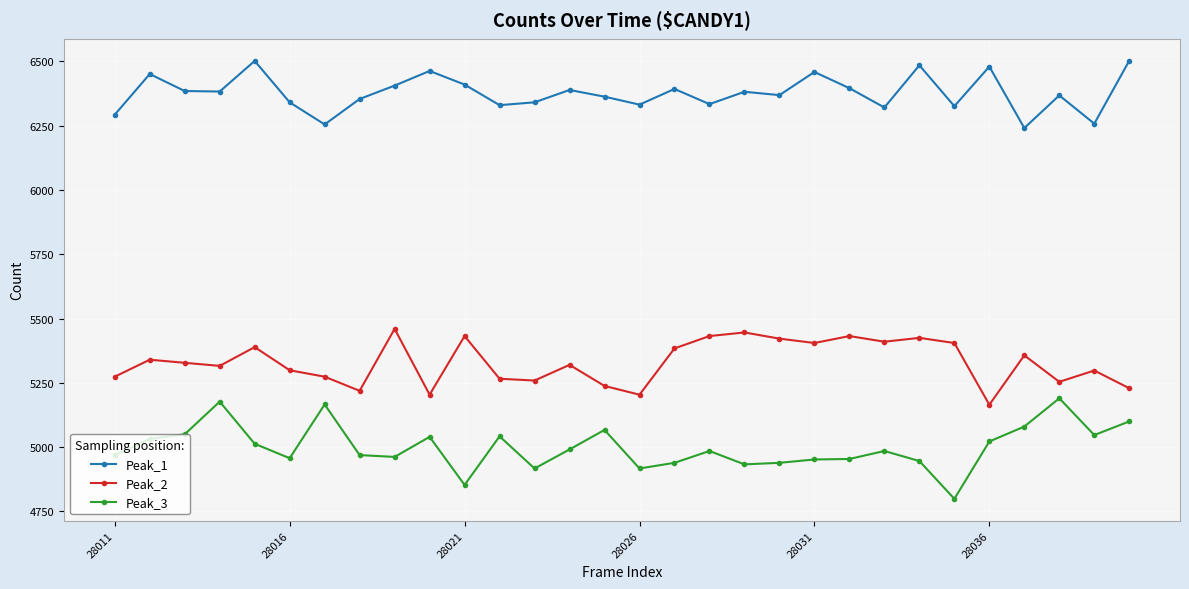

List the series in order of their overall mean, lowest first.

Peak_3, Peak_2, Peak_1